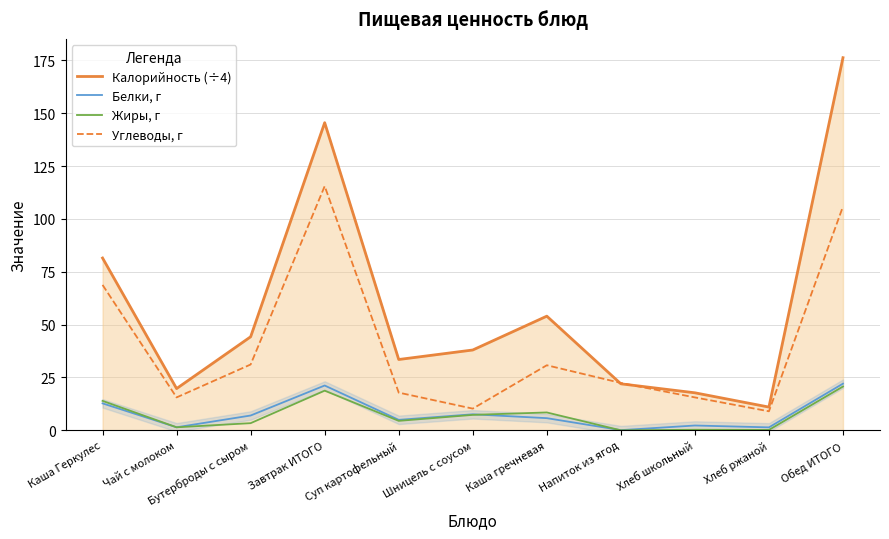

Rank the series at Бутерброды с сыром from highest to lowest value.

Калорийность (÷4), Углеводы, г, Белки, г, Жиры, г